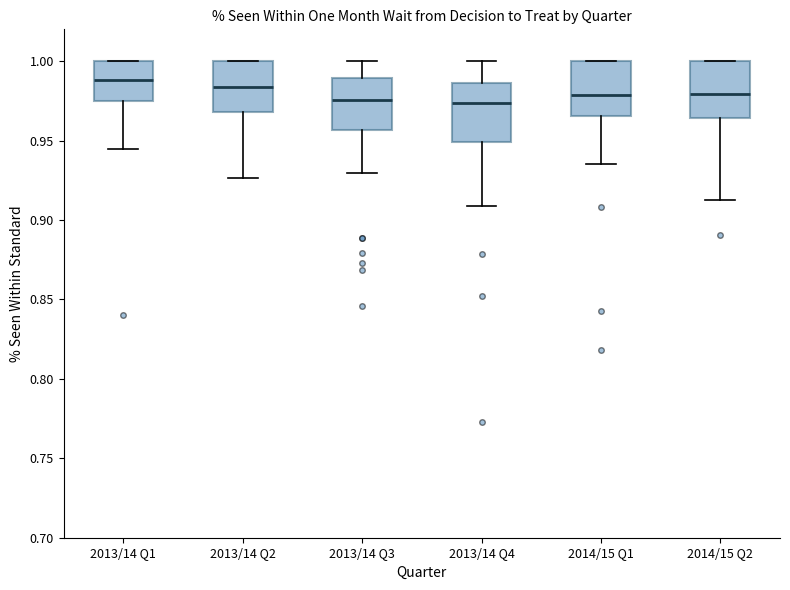

Where does the median line of the box for 2014/15 Q2 sit on the y-axis? The values are not printed on the chart, so give them approximately, as read against the axis.

0.980